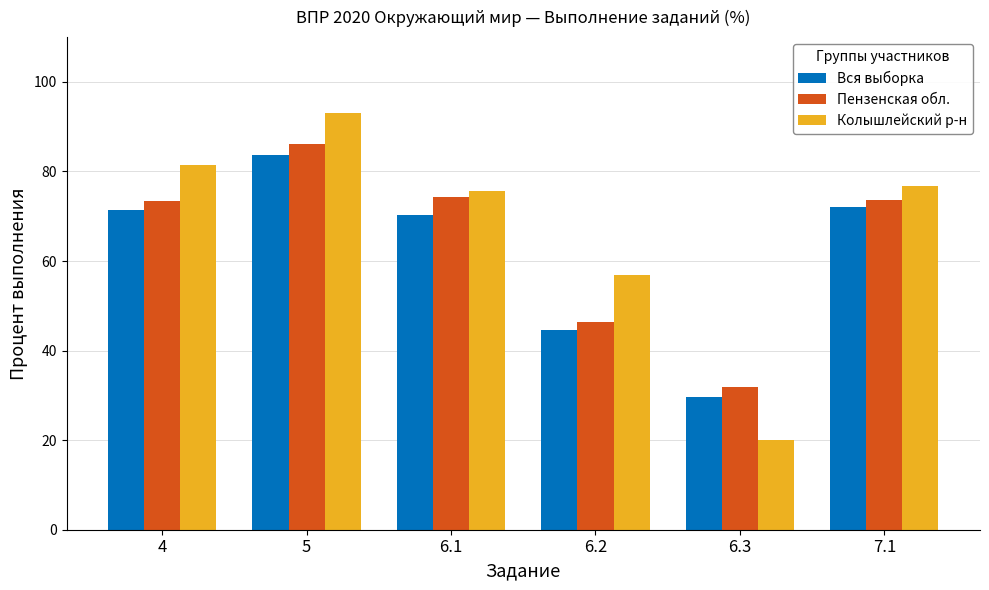

What are all the series names shown in the legend?

Вся выборка, Пензенская обл., Колышлейский р-н